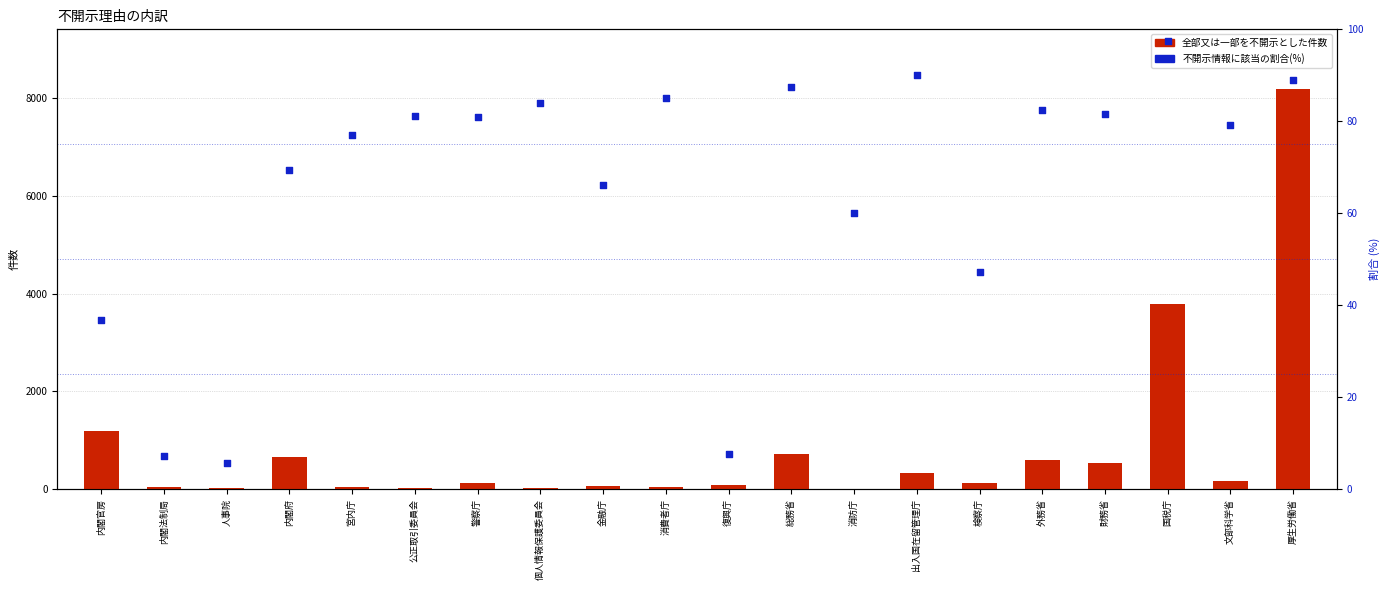

What is the total value across all series at 公正取引委員会?

97.2